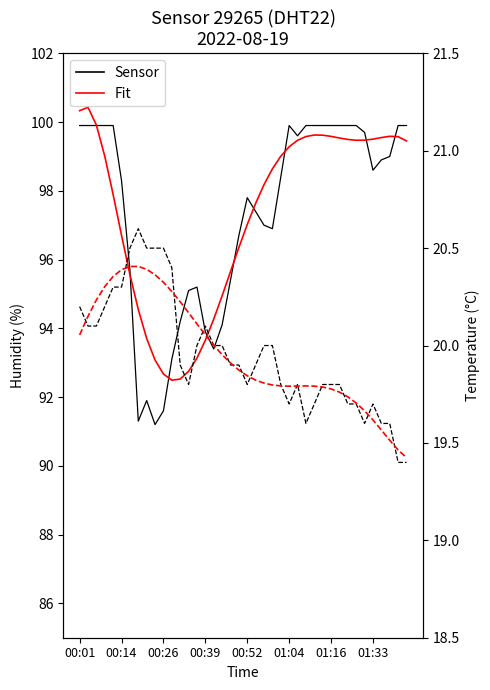

How many times do Humidity (fit) and Humidity (raw) cross each other?

9